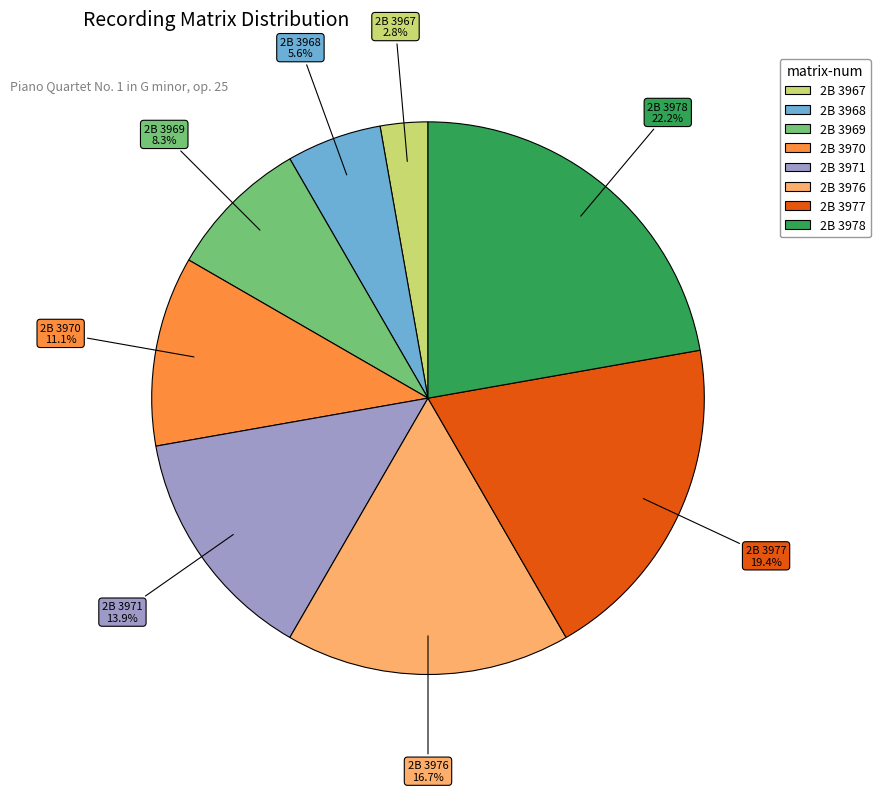

What percentage is the 2B 3967 slice, to the nearest percent?

3%